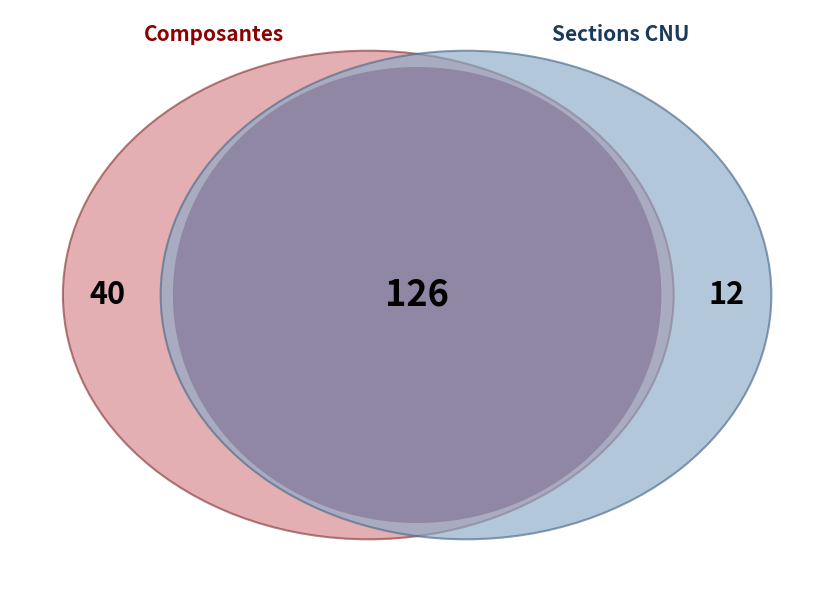

Does Études germaniques et scandinaves represent more than half of the total?

No